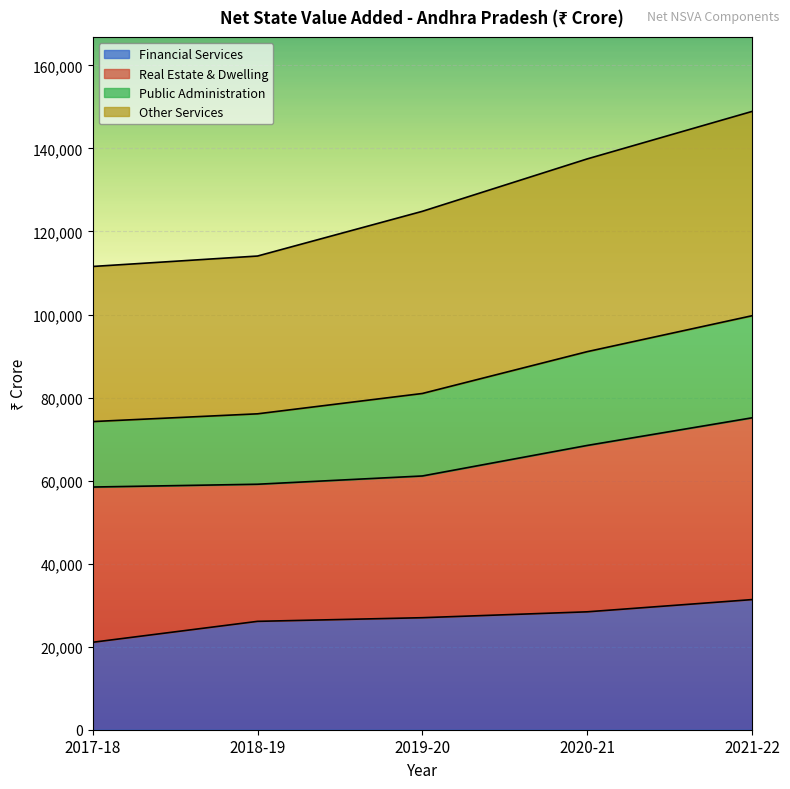

What is the total value across all series at 2020-21?

137483